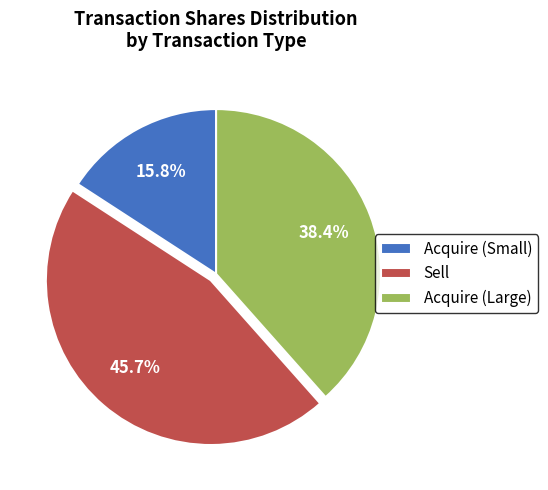

What is the largest slice in the pie chart?

Sell